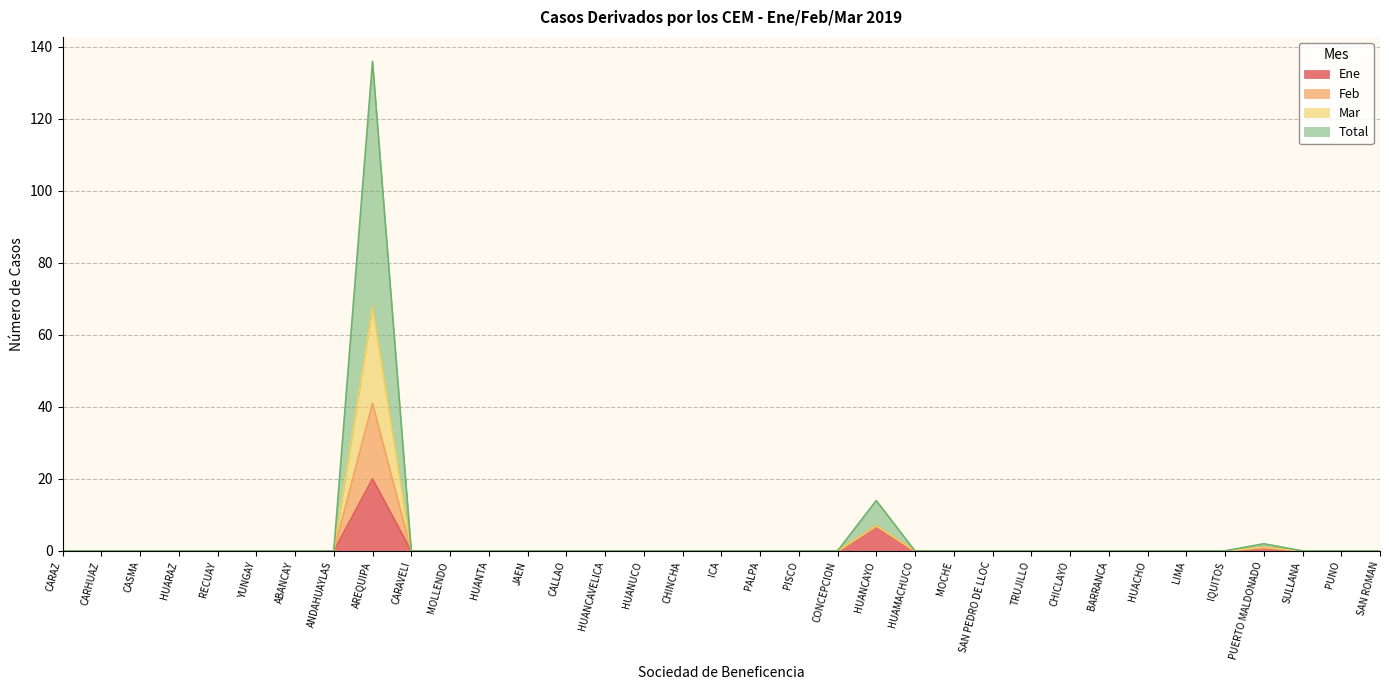

How many categories are shown in the chart?

35